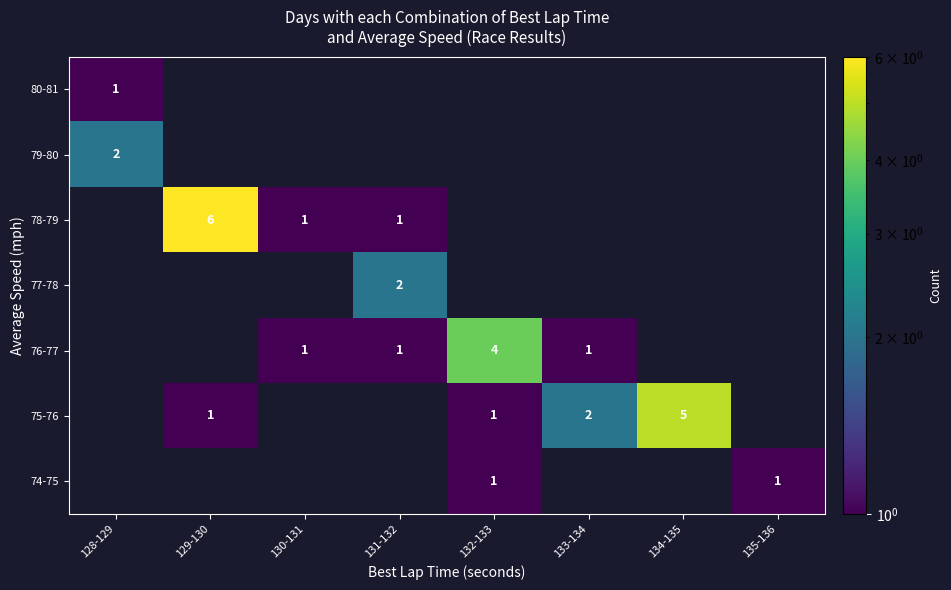

The 76-77 series shows 1 at 133-134. True or false?

True